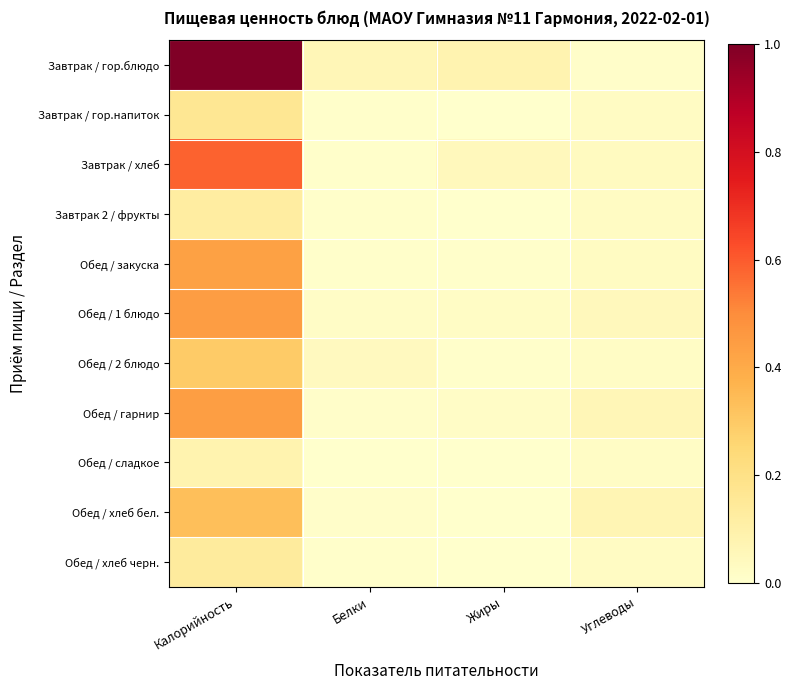

Reading right to left, list all the values displayed in this chart.

Завтрак / гор.блюдо: Углеводы=0.0	Жиры=0.1	Белки=0.1	Калорийность=1.0
Завтрак / гор.напиток: Углеводы=0.0	Жиры=0.0	Белки=0.0	Калорийность=0.2
Завтрак / хлеб: Углеводы=0.0	Жиры=0.0	Белки=0.0	Калорийность=0.6
Завтрак 2 / фрукты: Углеводы=0.0	Жиры=0.0	Белки=0.0	Калорийность=0.1
Обед / закуска: Углеводы=0.0	Жиры=0.0	Белки=0.0	Калорийность=0.4
Обед / 1 блюдо: Углеводы=0.0	Жиры=0.0	Белки=0.0	Калорийность=0.4
Обед / 2 блюдо: Углеводы=0.0	Жиры=0.0	Белки=0.0	Калорийность=0.3
Обед / гарнир: Углеводы=0.1	Жиры=0.0	Белки=0.0	Калорийность=0.4
Обед / сладкое: Углеводы=0.0	Жиры=0.0	Белки=0.0	Калорийность=0.1
Обед / хлеб бел.: Углеводы=0.1	Жиры=0.0	Белки=0.0	Калорийность=0.3
Обед / хлеб черн.: Углеводы=0.0	Жиры=0.0	Белки=0.0	Калорийность=0.1